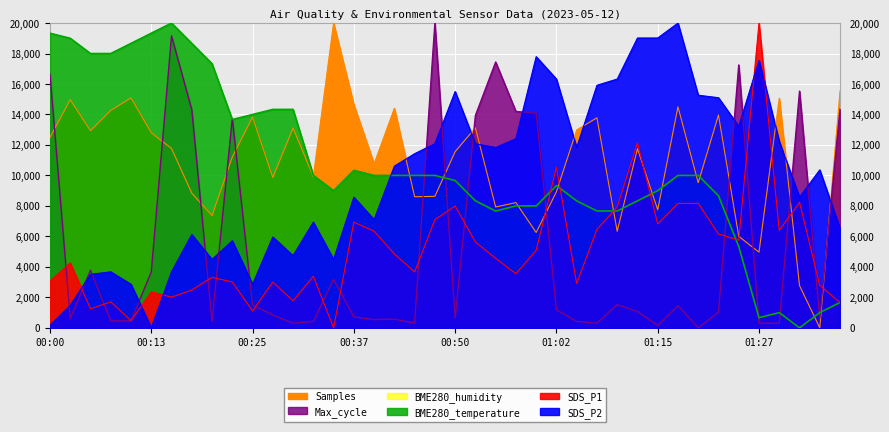

What is the value of the SDS_P2 point at the 20th from the left?

12081.6